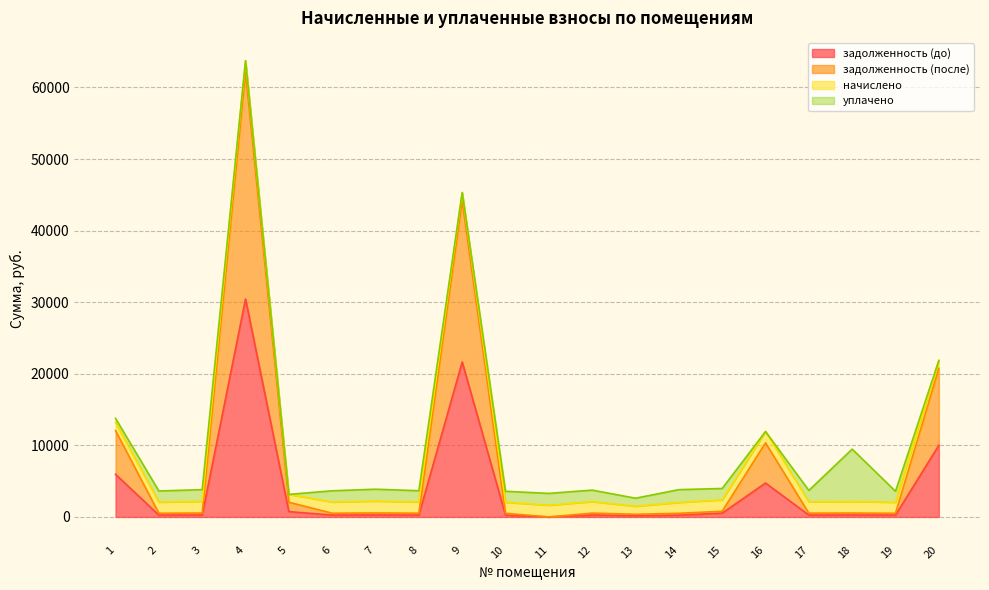

True or false: задолженность (до) and задолженность (после) intersect in this chart.

False